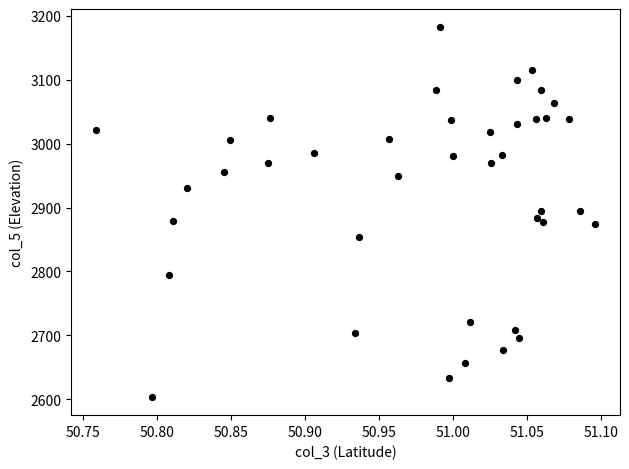

How many points are shown in the scatter plot?

40